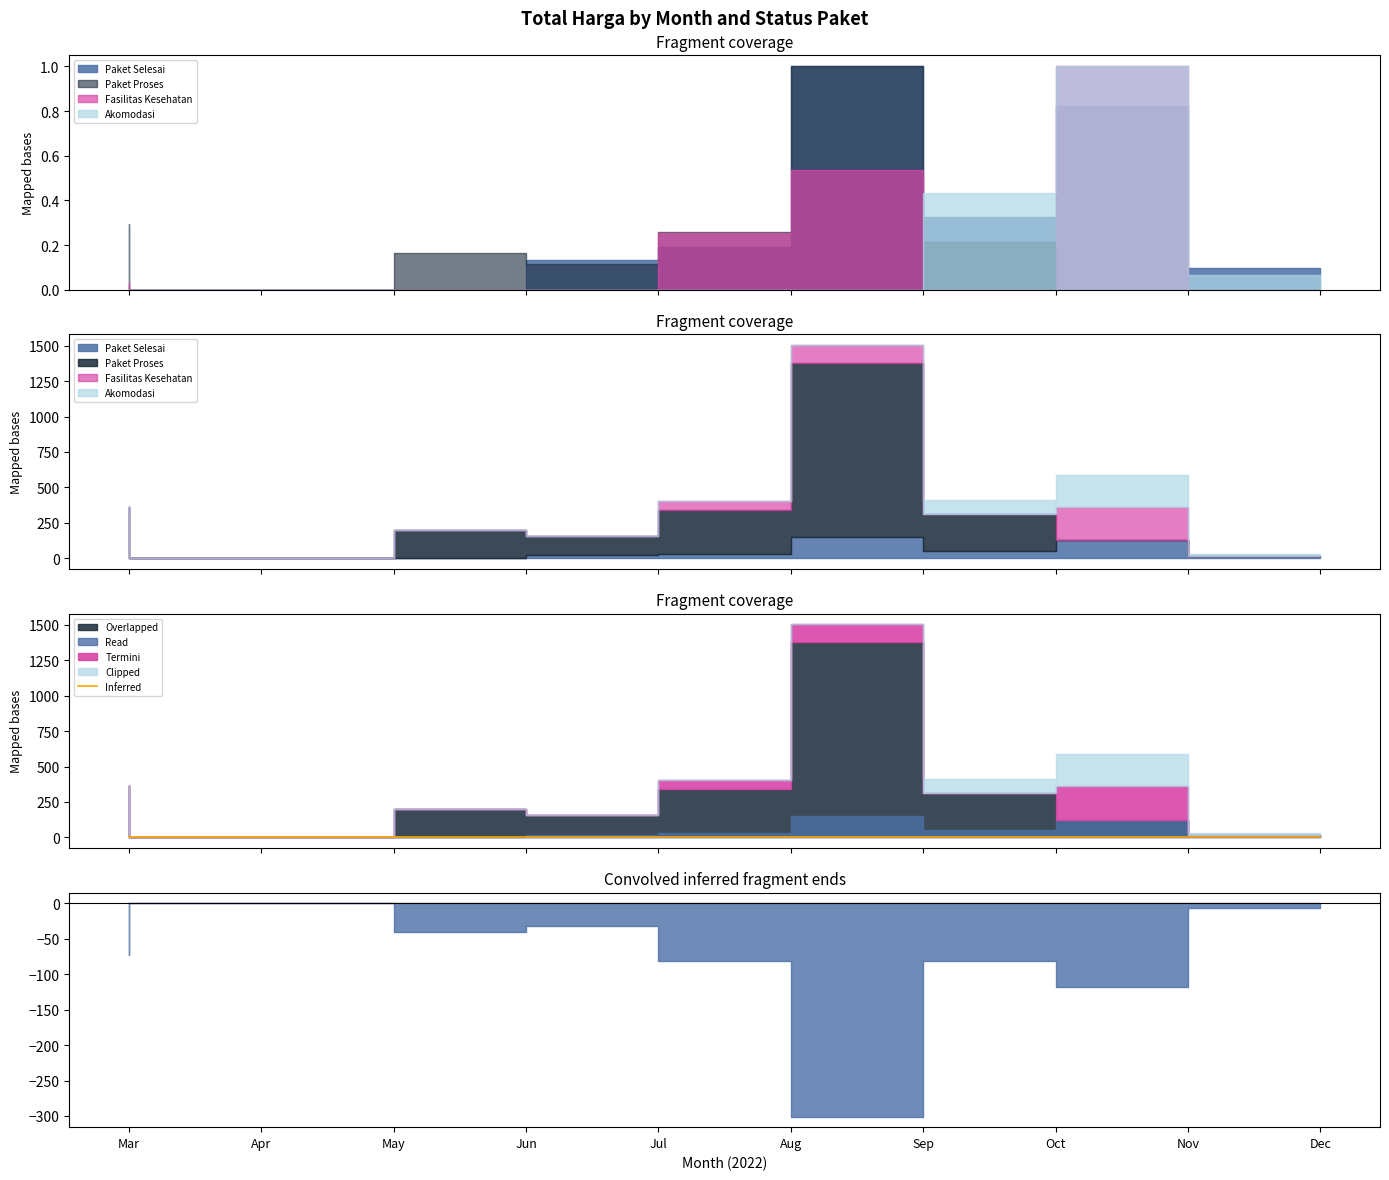

After their last crossing, which series has the higher values: Fasilitas Kesehatan or Paket Selesai?

Paket Selesai